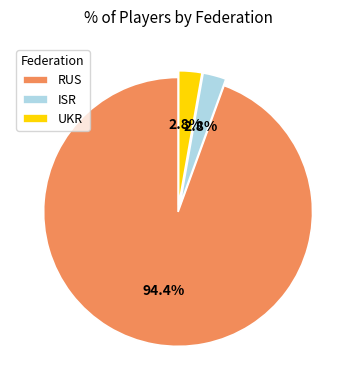

To the nearest percent, what is the average slice percentage?

33%